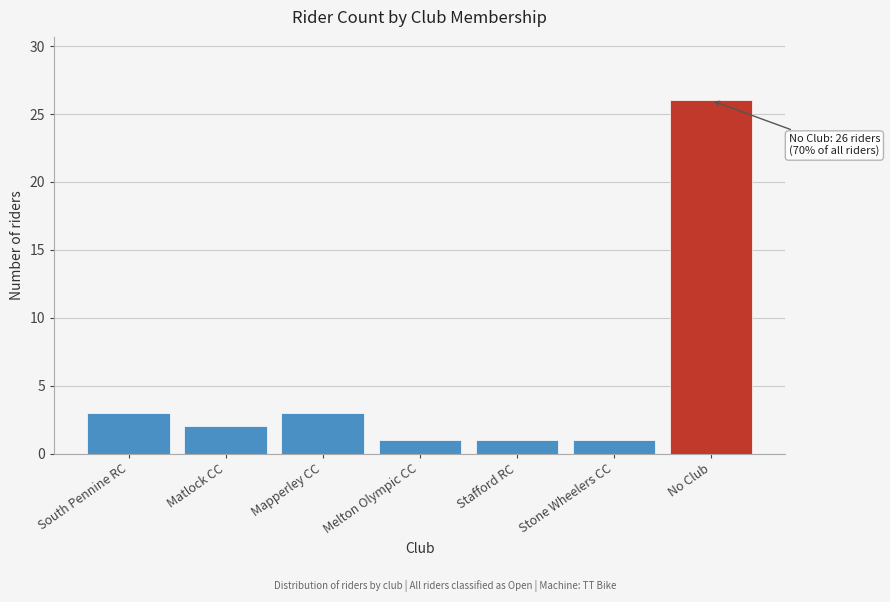

Reading left to right, what are all the values shown in this chart?

3	2	3	1	1	1	26